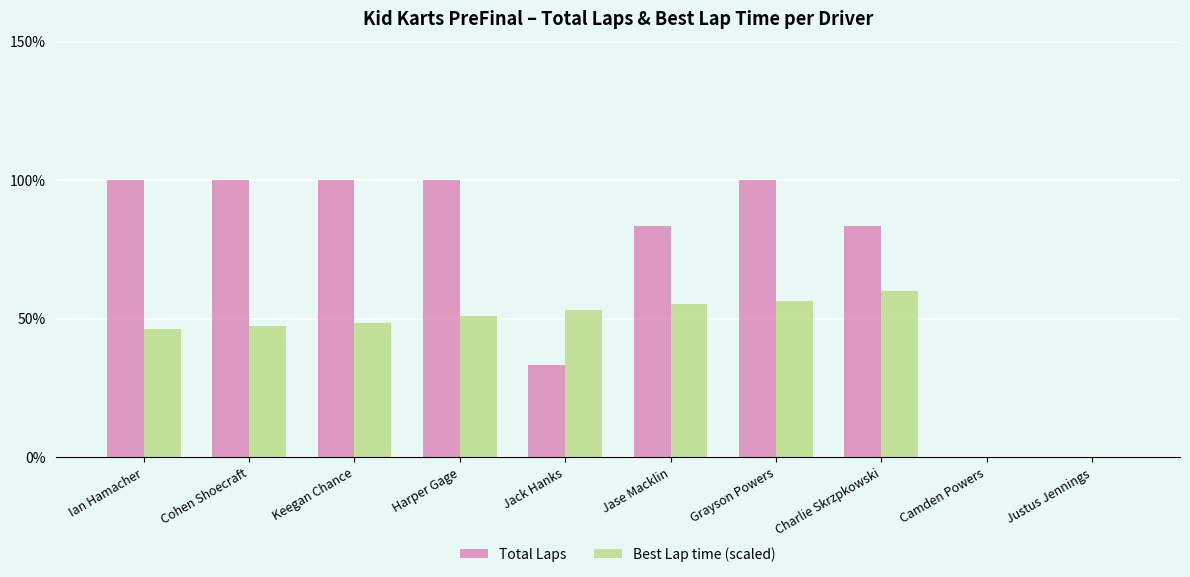

What is the highest value of the Best Lap time (scaled) series?

60.0